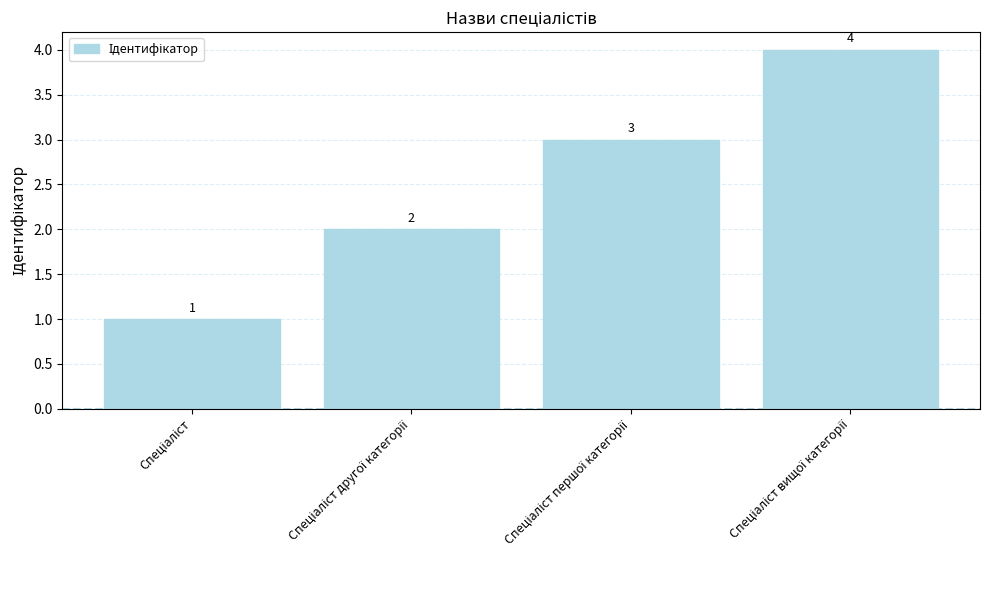

Count the values in the range 2 to 4.

3